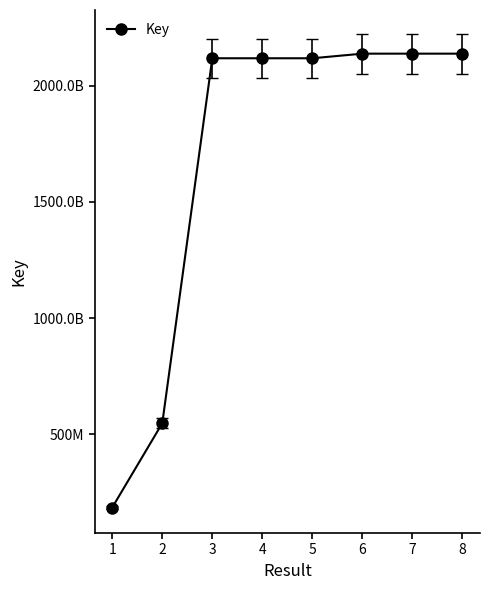

Does the chart display data point markers on the line(s)?

Yes